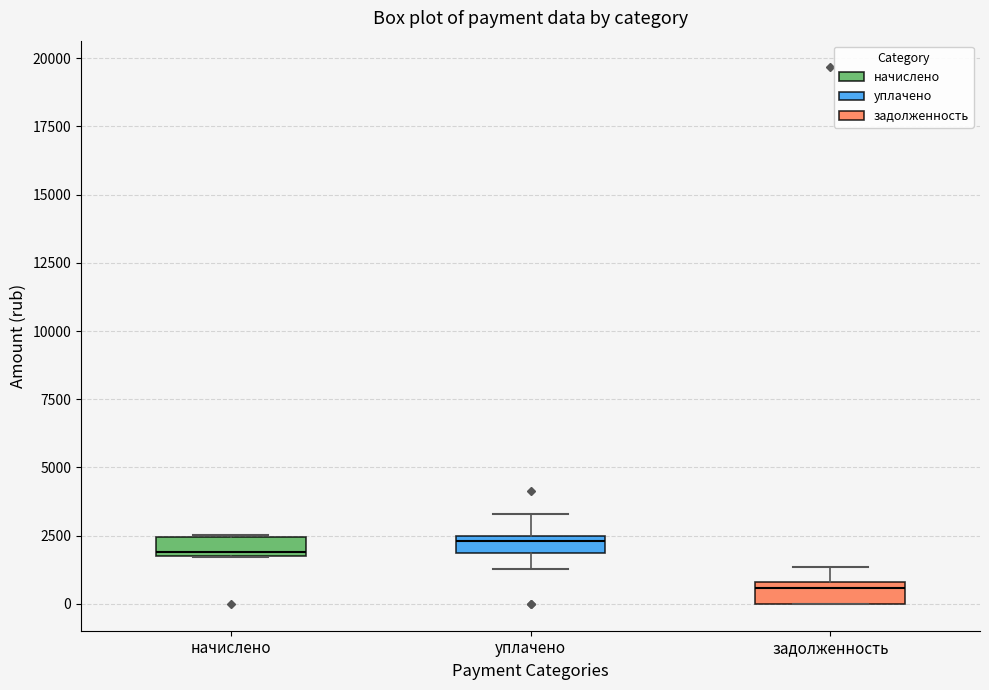

Where is the upper edge of the box for задолженность on the y-axis? The values are not printed on the chart, so give them approximately, as read against the axis.

1000